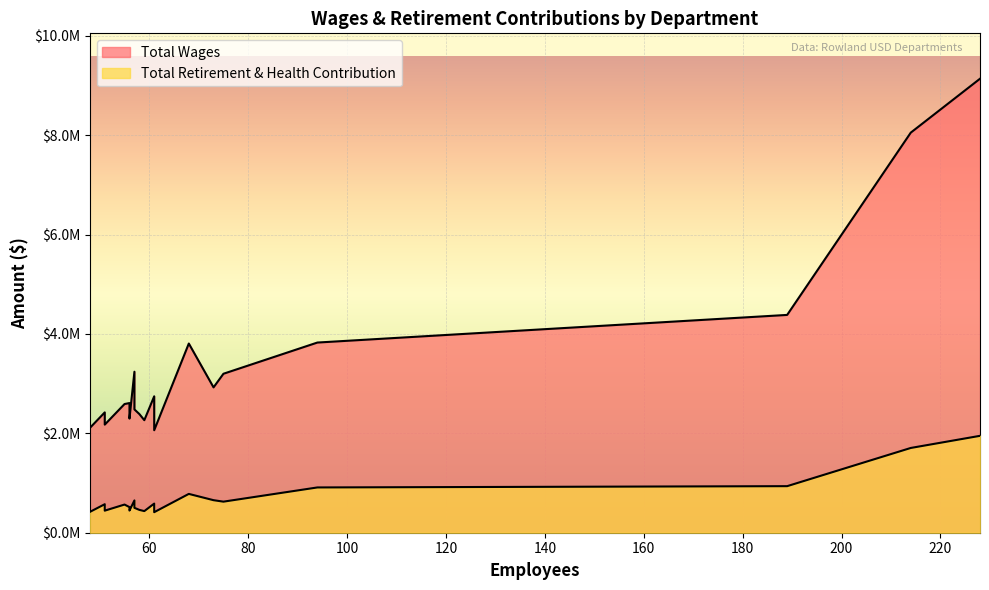

What is the difference between the Total Retirement & Health Contribution values at Northam Elementary and Jellick Elementary?

87441.6